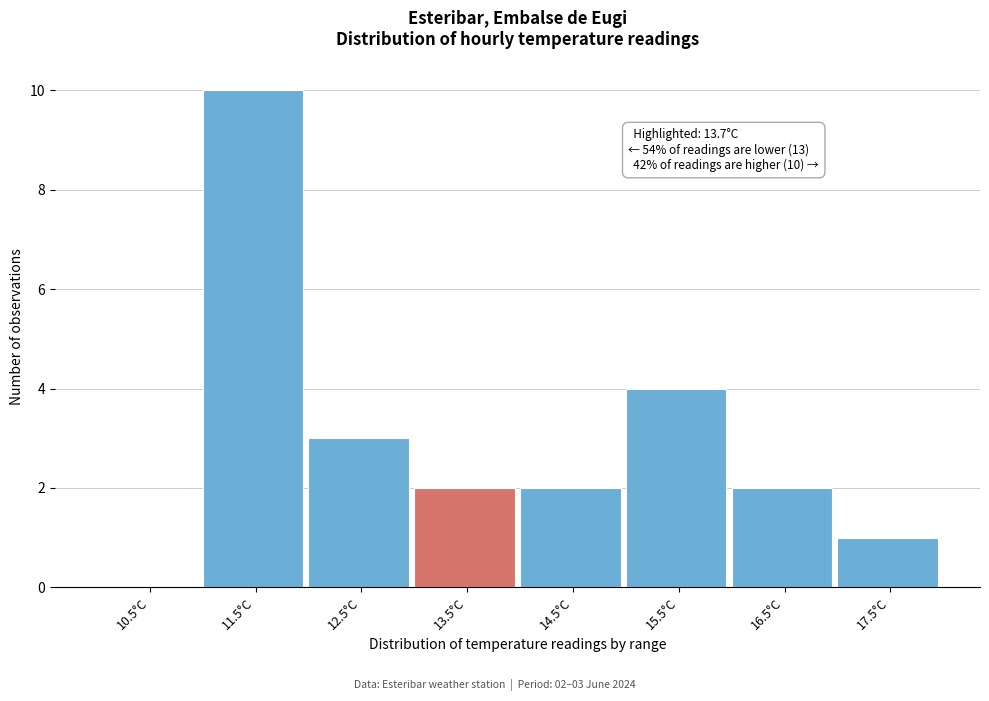

Reading right to left, list all the values displayed in this chart.

17.5°C=1	16.5°C=2	15.5°C=4	14.5°C=2	13.5°C=2	12.5°C=3	11.5°C=10	10.5°C=0